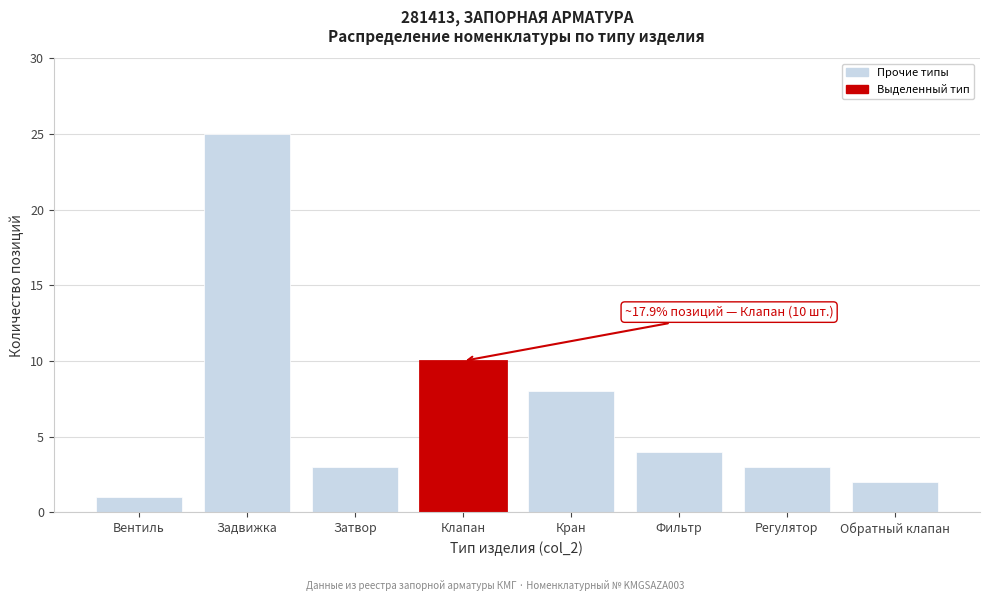

Reading left to right, what are all the values shown in this chart?

1	25	3	10	8	4	3	2